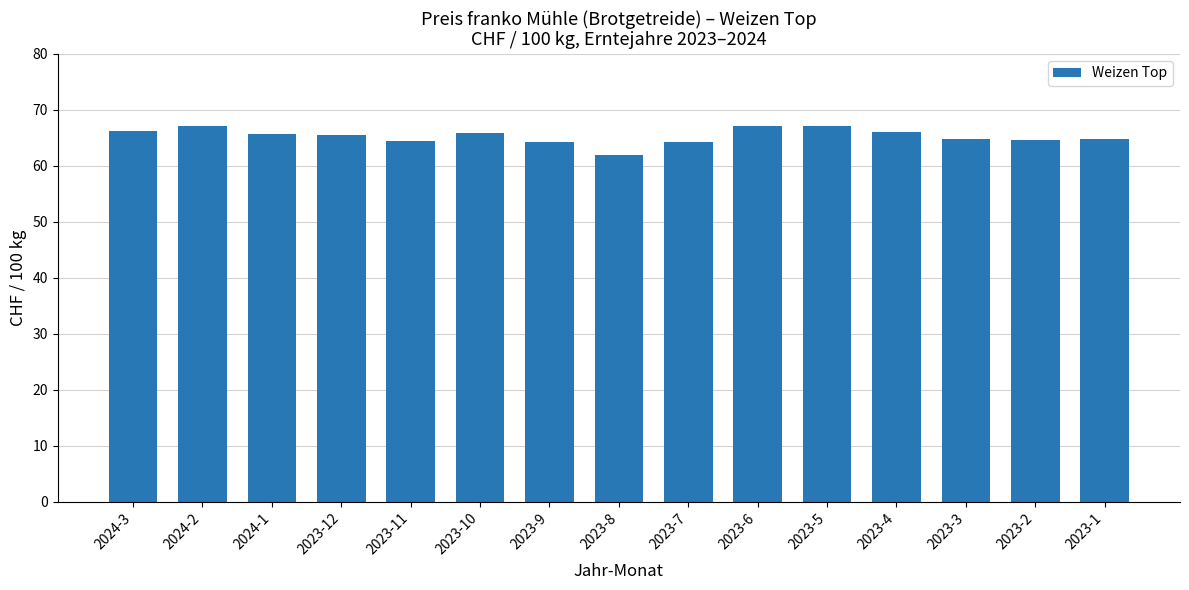

What is the greatest value displayed?

67.1